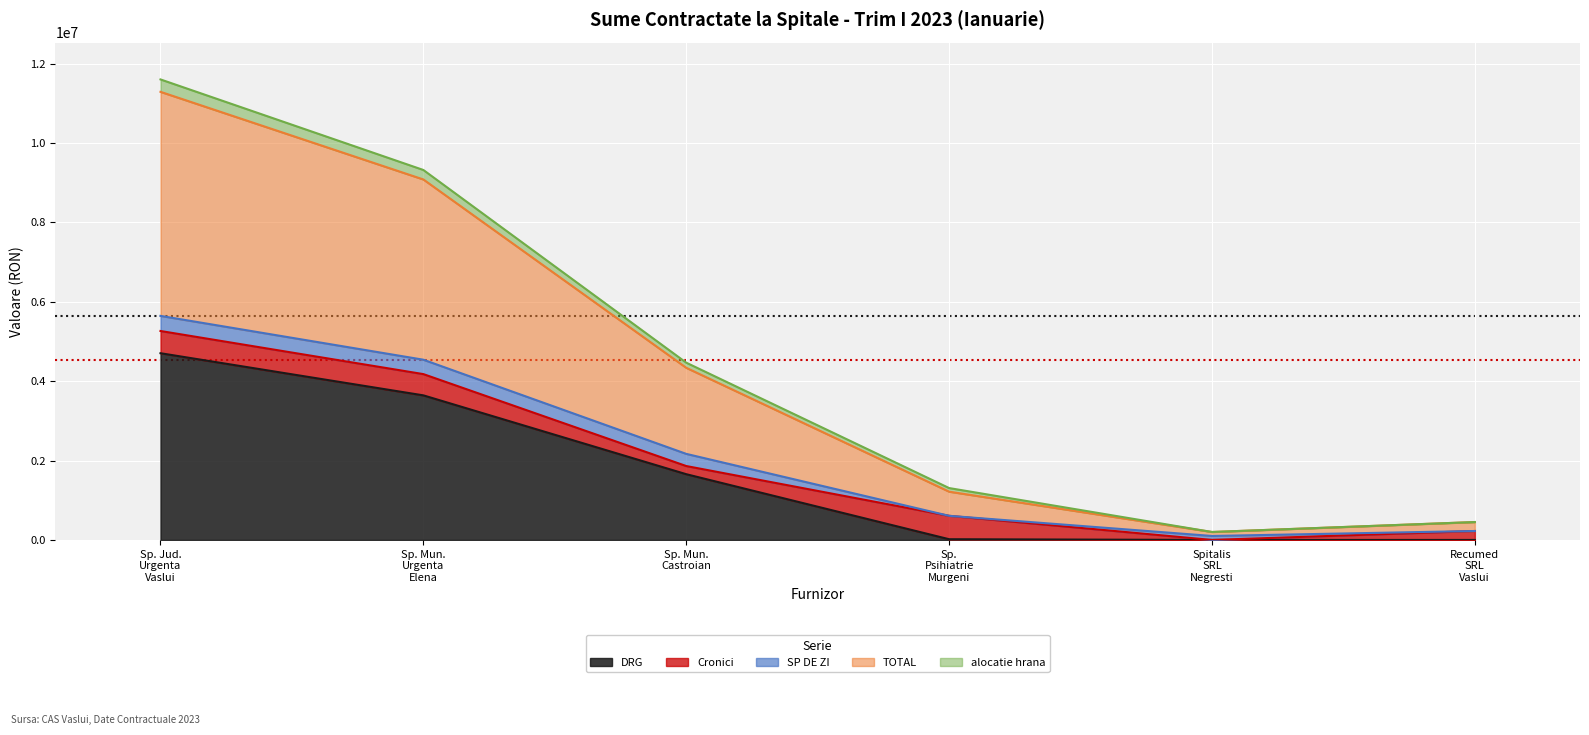

What is the maximum value for DRG?

4703821.6